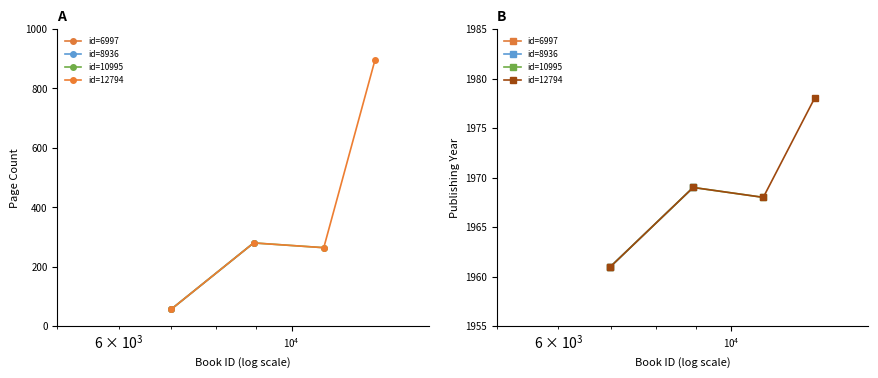

In pageCount, how many points are lower than both neighbors (excluding endpoints)?

1